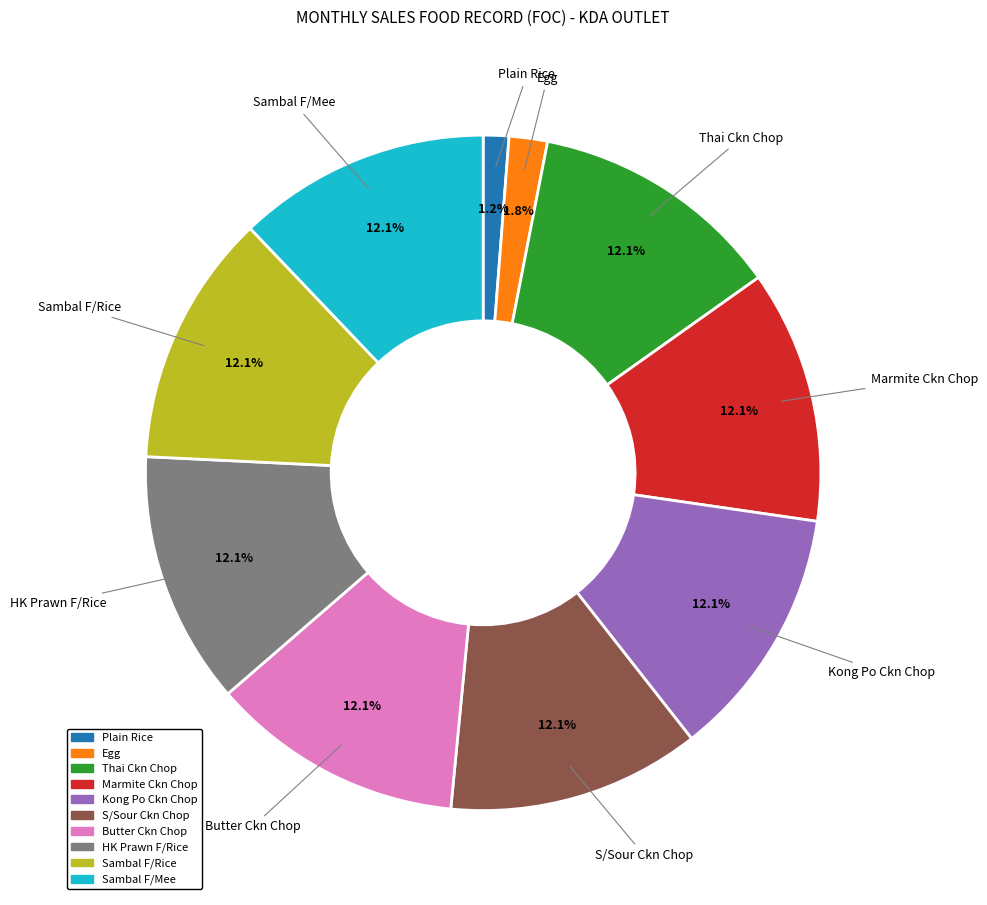

To the nearest percent, what percentage of the pie is Sambal F/Rice?

12%